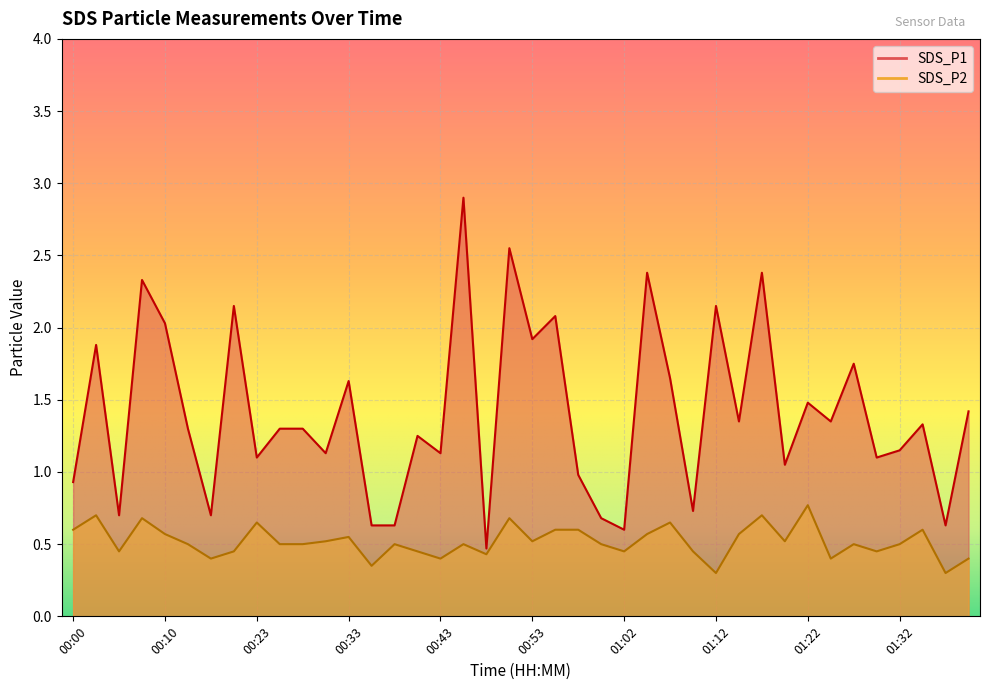

What is the total value across all series at 01:07?

2.3